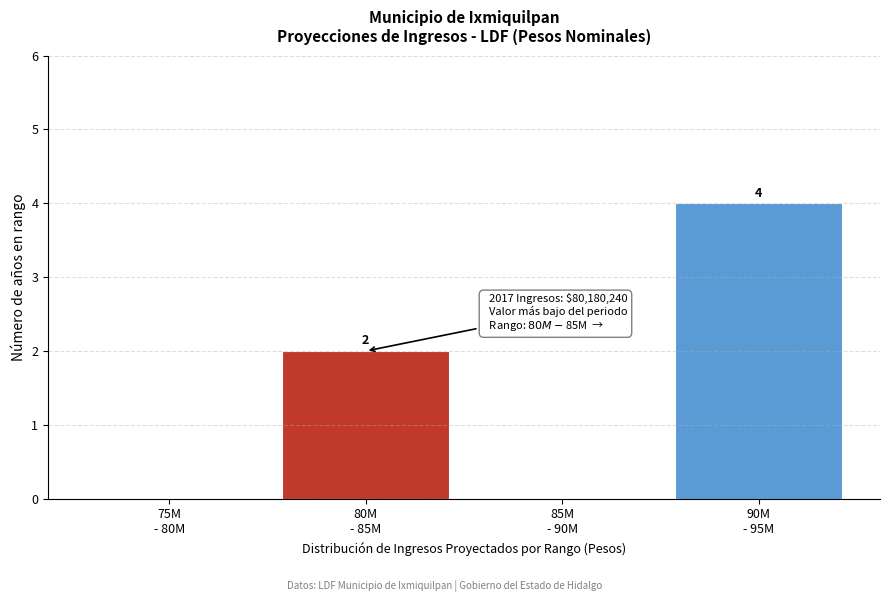

What is the maximum value shown in the chart?

4